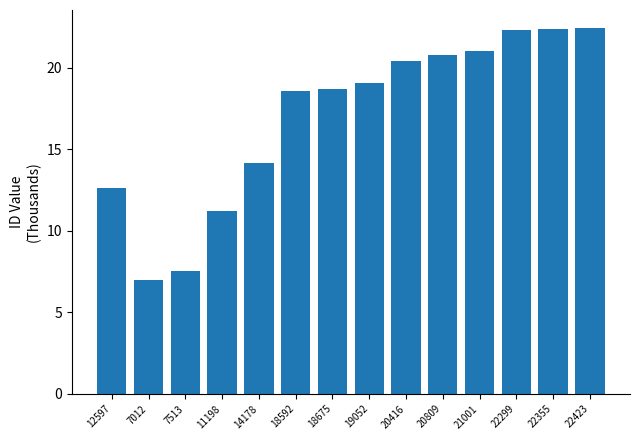

What value does the data have at 7012?

7.0